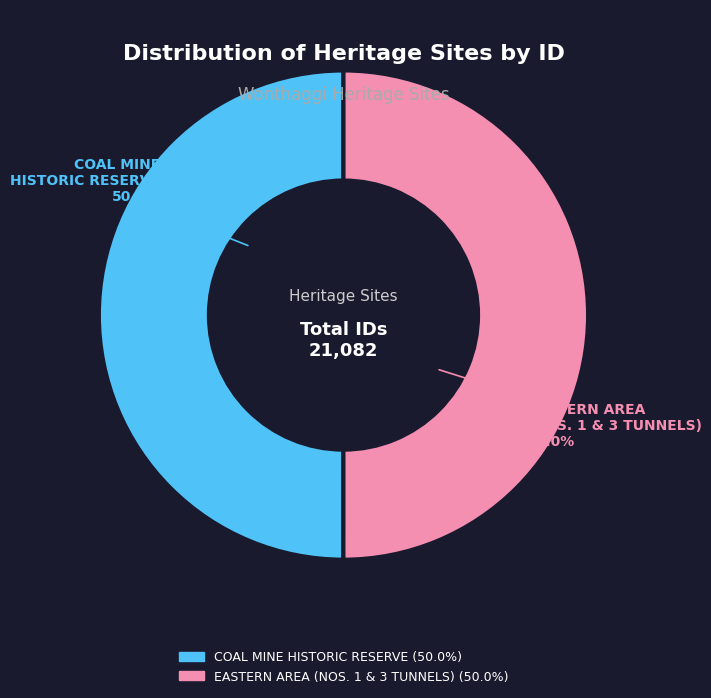

What is the ratio of the value at COAL MINE HISTORIC RESERVE to the value at EASTERN AREA (NOS. 1 & 3 TUNNELS)?

1.0